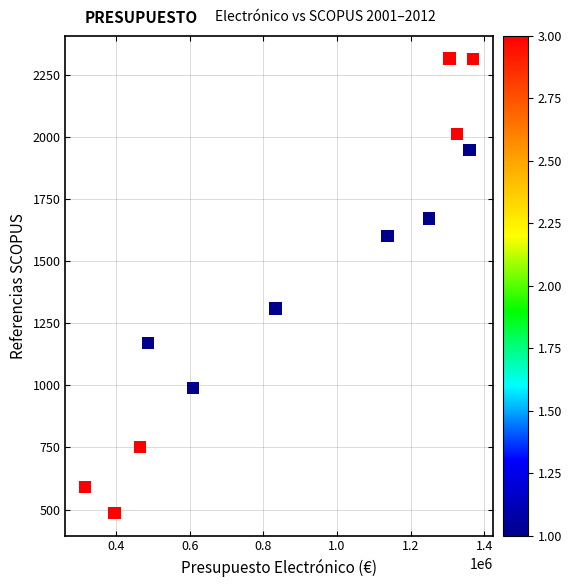

What Y value in the scatter plot is closest to 1401?

1310